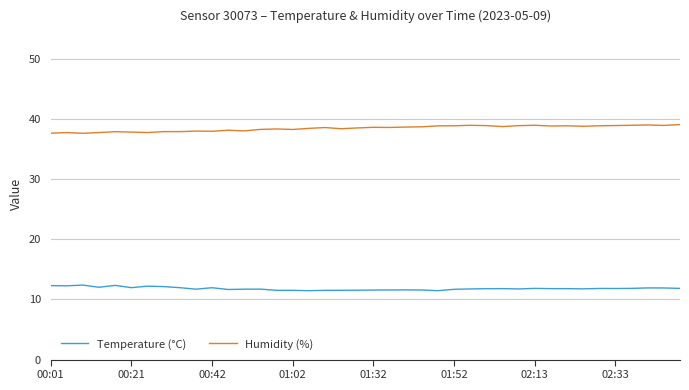

True or false: Humidity (%) and Temperature (°C) cross at least once.

False